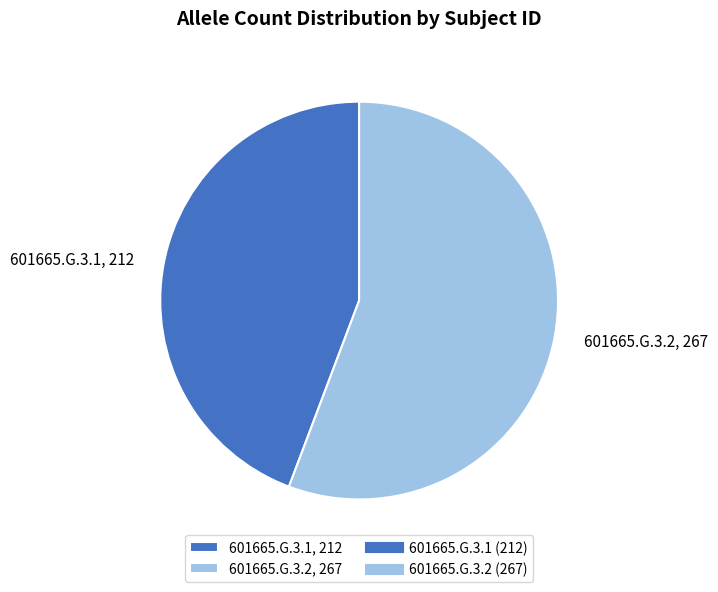

What is the majority slice?

601665.G.3.2